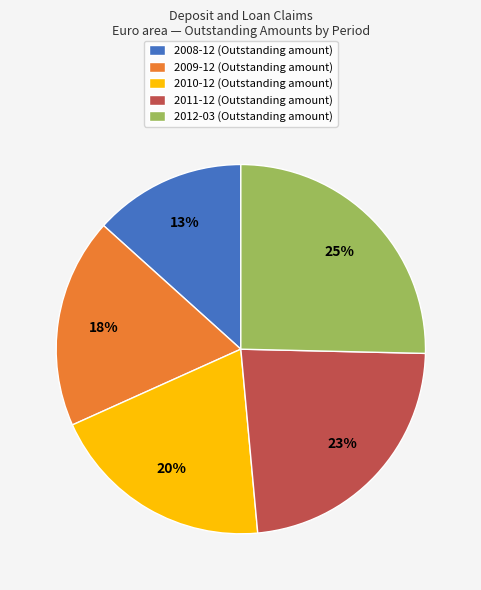

What is the ratio of the value at 2008-12 (Outstanding amount) to the value at 2011-12 (Outstanding amount)?

0.6